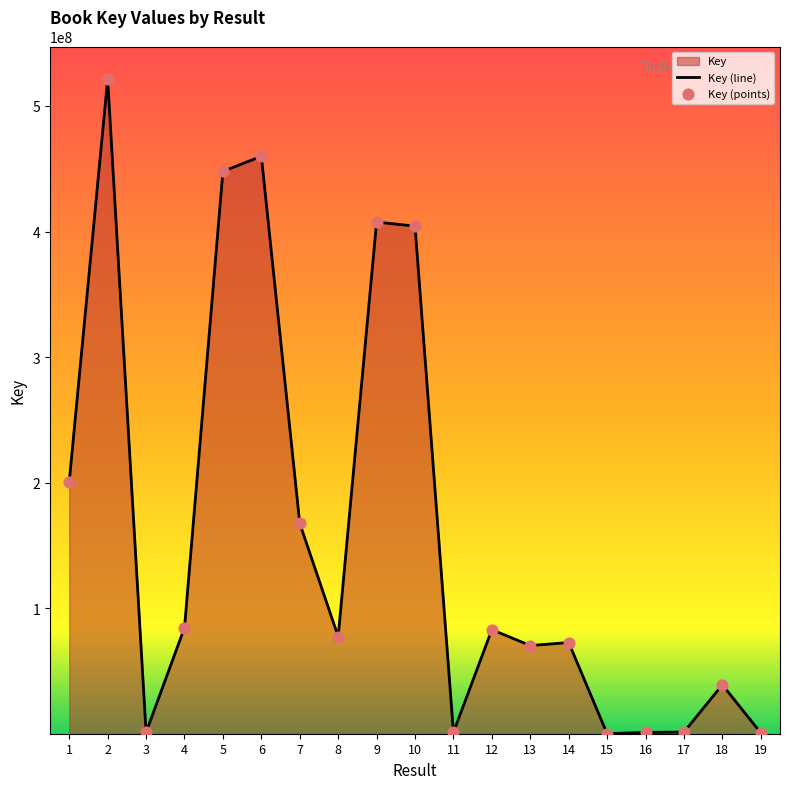

What is the change in value from 3 to 12?

+81798211